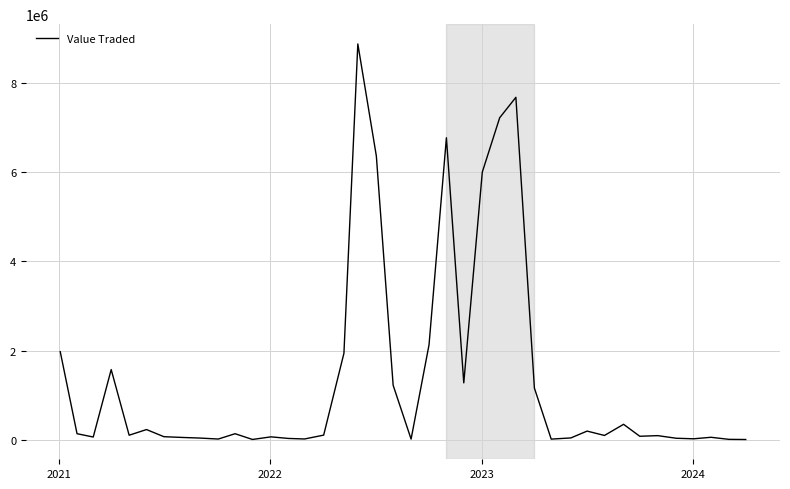

What is the greatest value displayed?

8872125